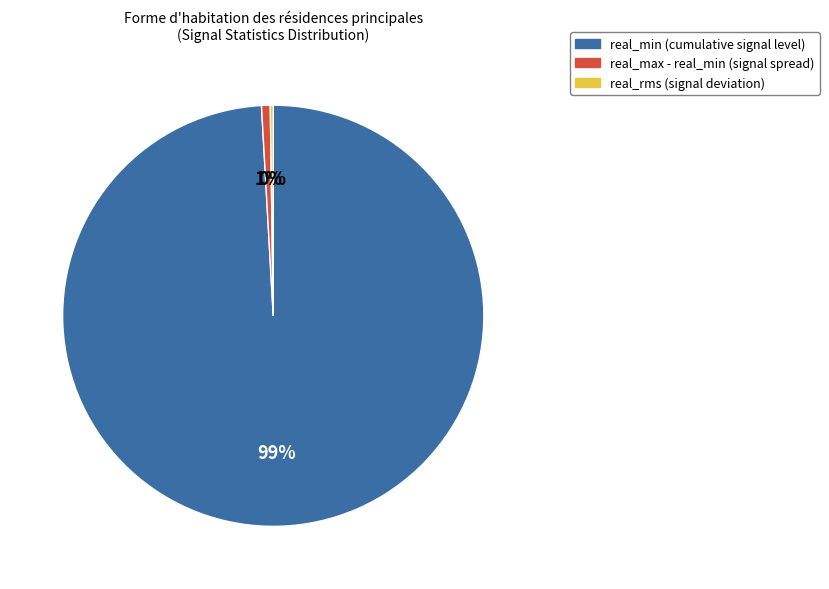

To the nearest percent, what is the average slice percentage?

33%